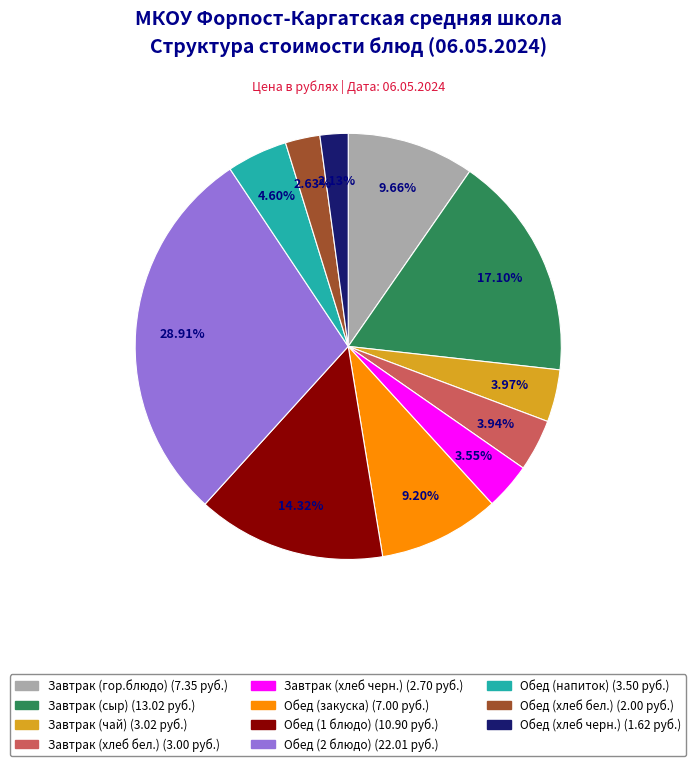

True or false: Завтрак (хлеб бел.) accounts for 4% of the total.

True